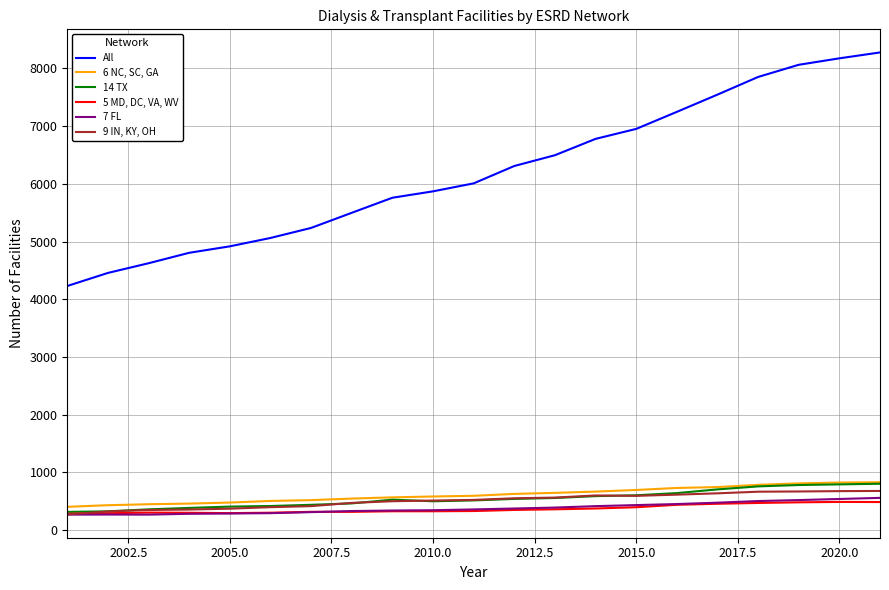

Does the chart display data point markers on the line(s)?

No